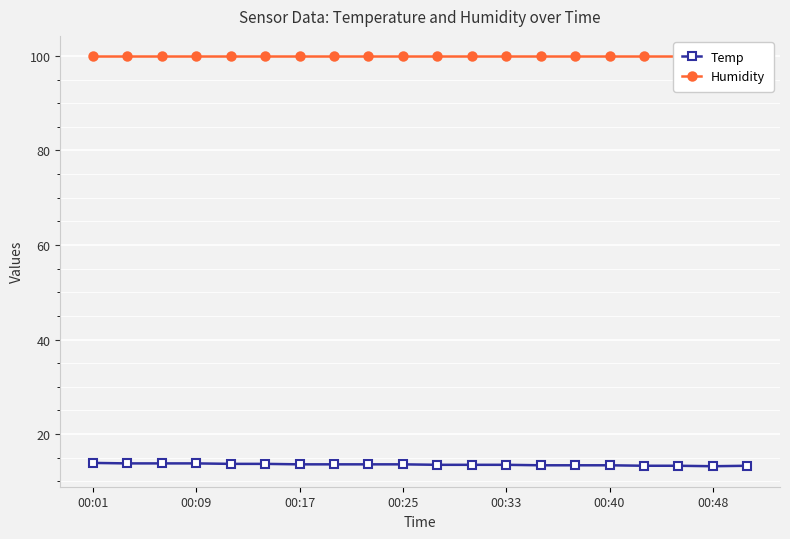

Reading left to right, list all the values displayed in this chart.

Temp: 13.9	13.8	13.8	13.8	13.7	13.7	13.6	13.6	13.6	13.6	13.5	13.5	13.5	13.4	13.4	13.4	13.3	13.3	13.2	13.3
Humidity: 99.9	99.9	99.9	99.9	99.9	99.9	99.9	99.9	99.9	99.9	99.9	99.9	99.9	99.9	99.9	99.9	99.9	99.9	99.9	99.9